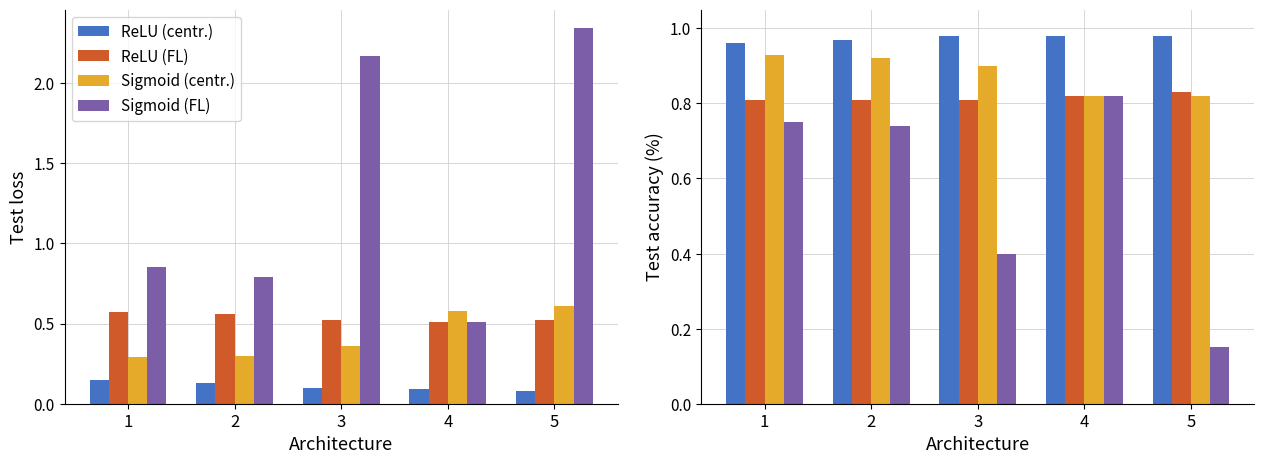

What is the value of the ReLU (FL) bar at the 1st from the left?

0.8